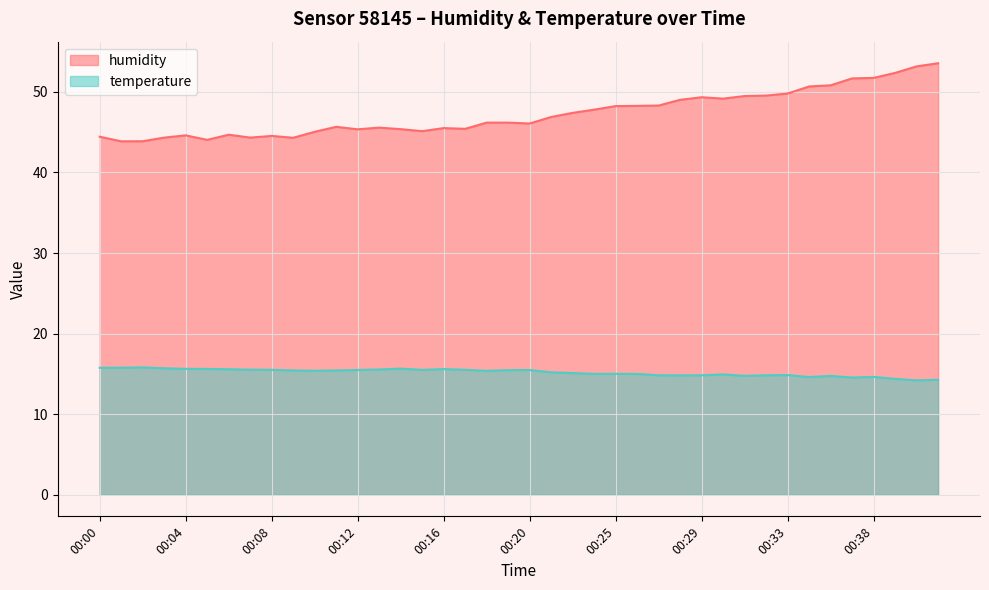

What is the minimum value shown in the chart?

14.2